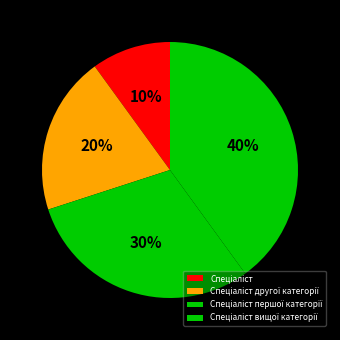

How many segments does this pie chart have?

4